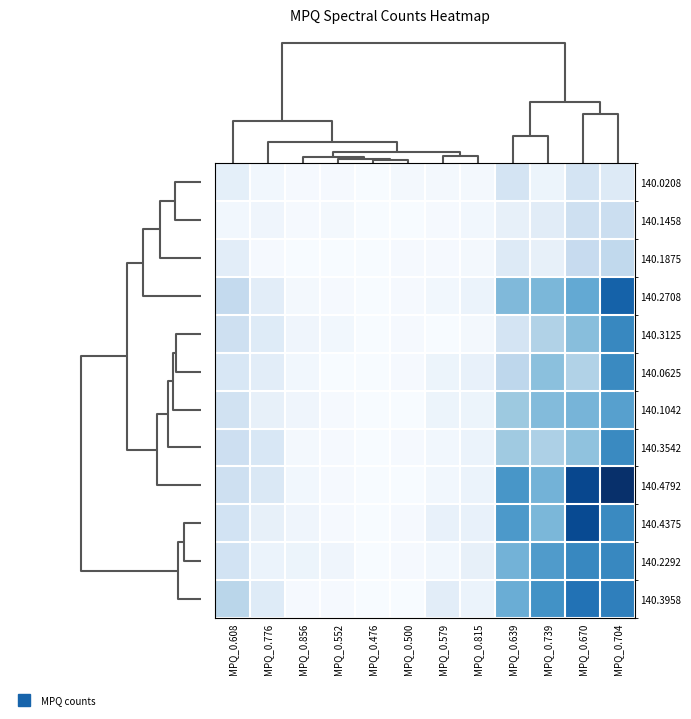

How many series are shown in this chart?

12